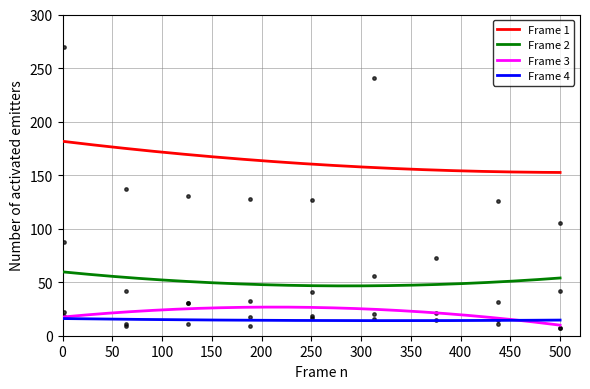

What is the maximum value for Frame 1?

181.5